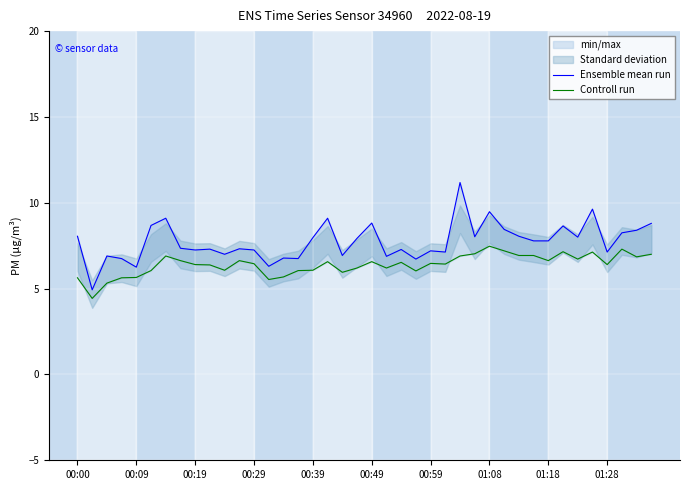

In Ensemble mean run, how many points are lower than both neighbors (excluding endpoints)?

13